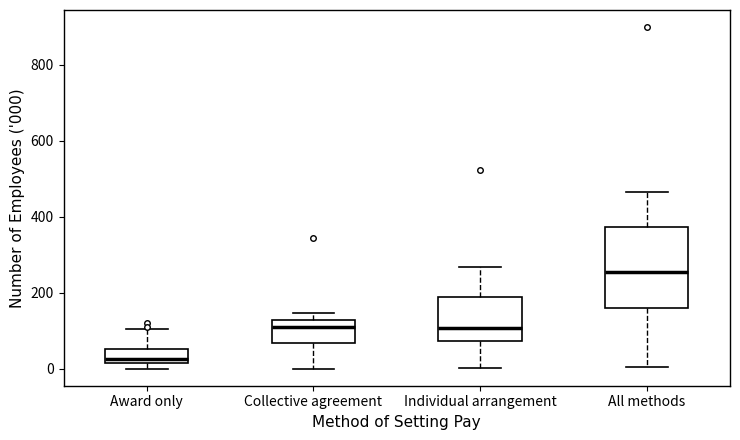

Which box is the tallest, from its lower edge to its upper edge?

All methods